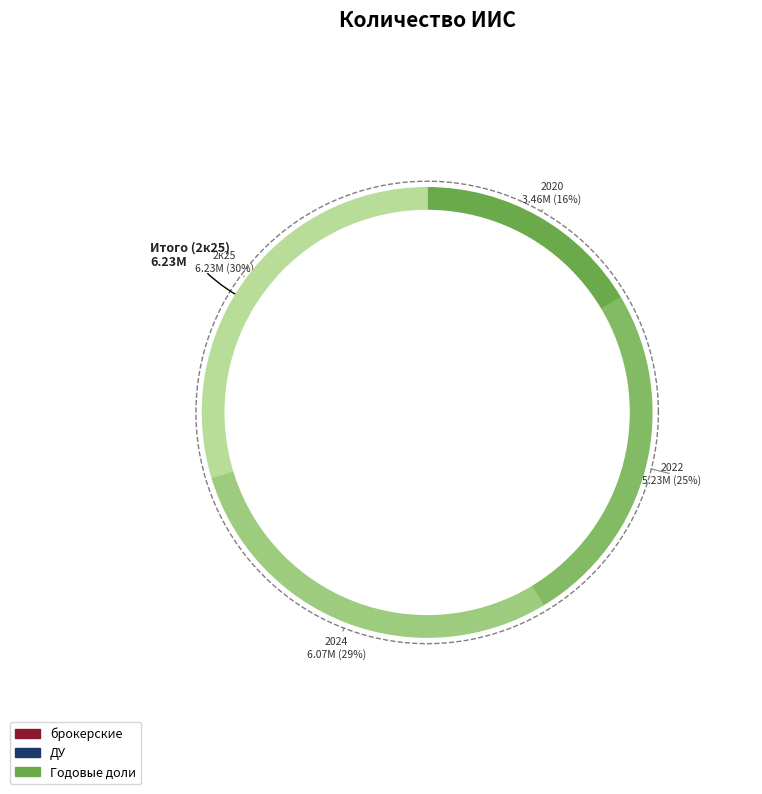

Does 2020 represent more than half of the total?

No